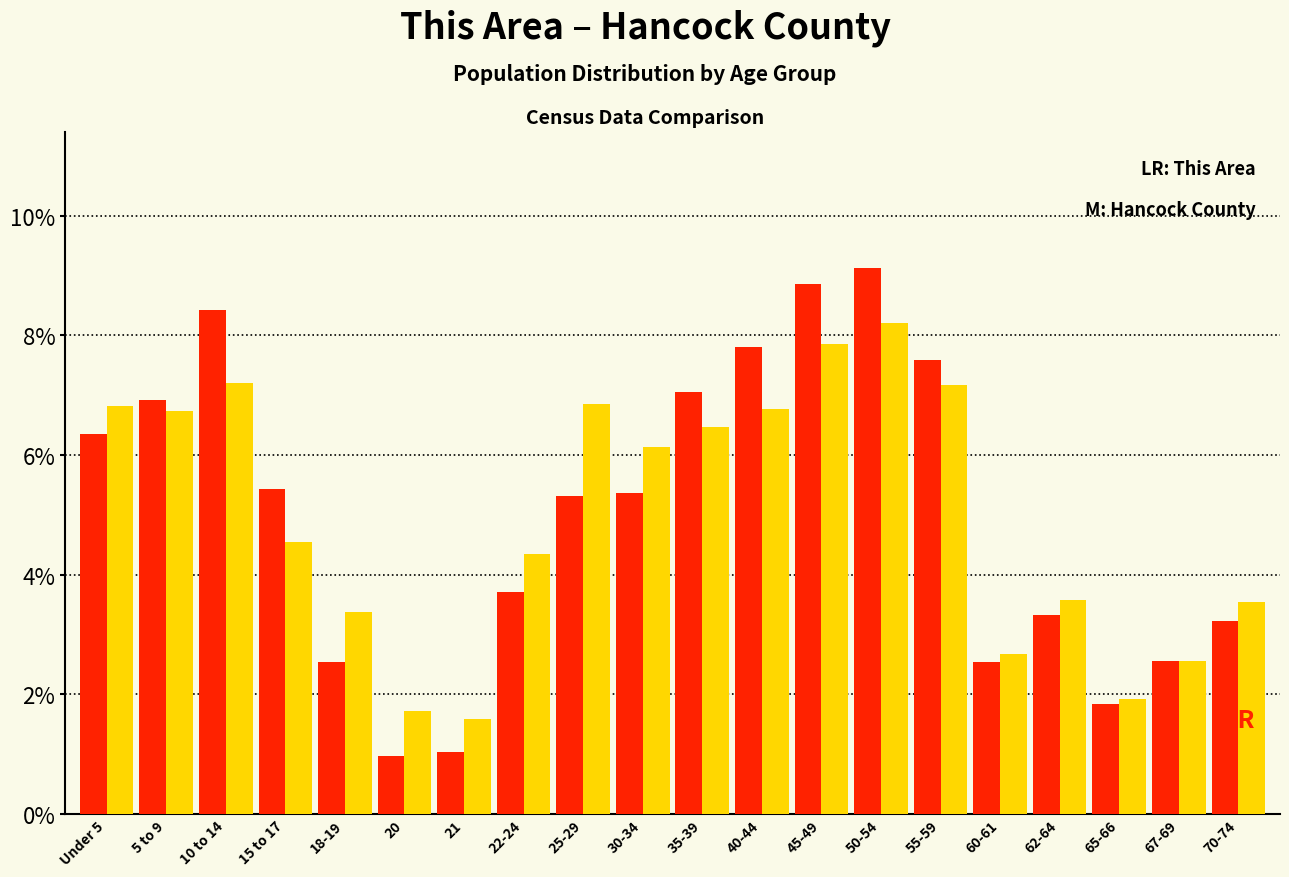

Which category has the highest value across all series?

50-54